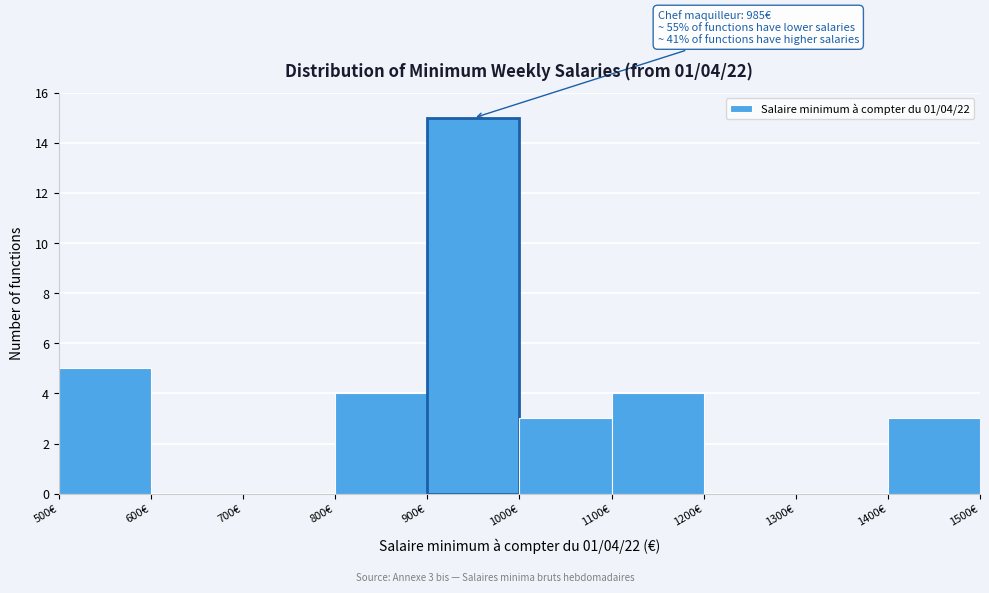

Which range on the x-axis has the tallest bar?

900 to 1000